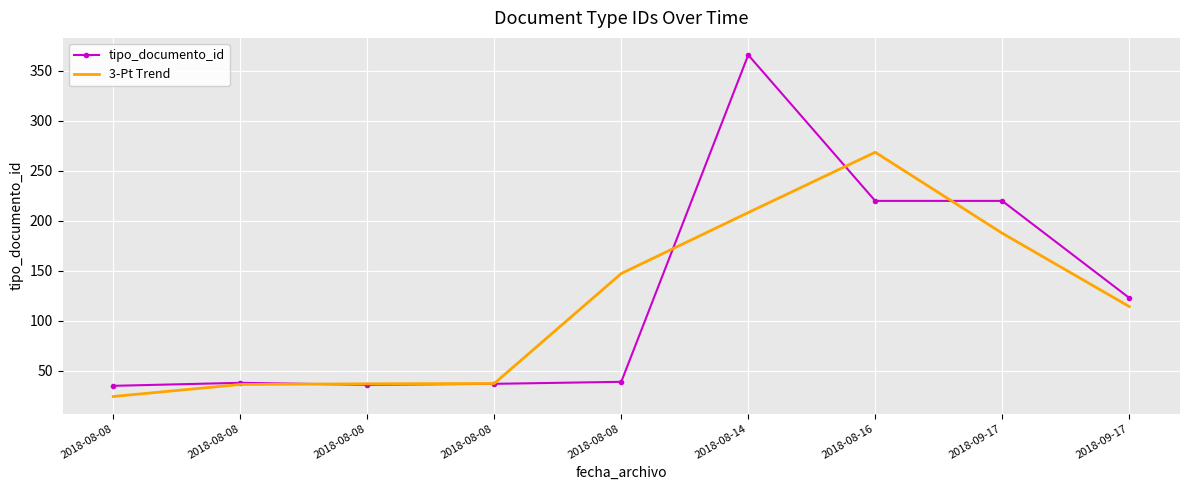

What is the label of the 7th point from the left?

2018-08-16